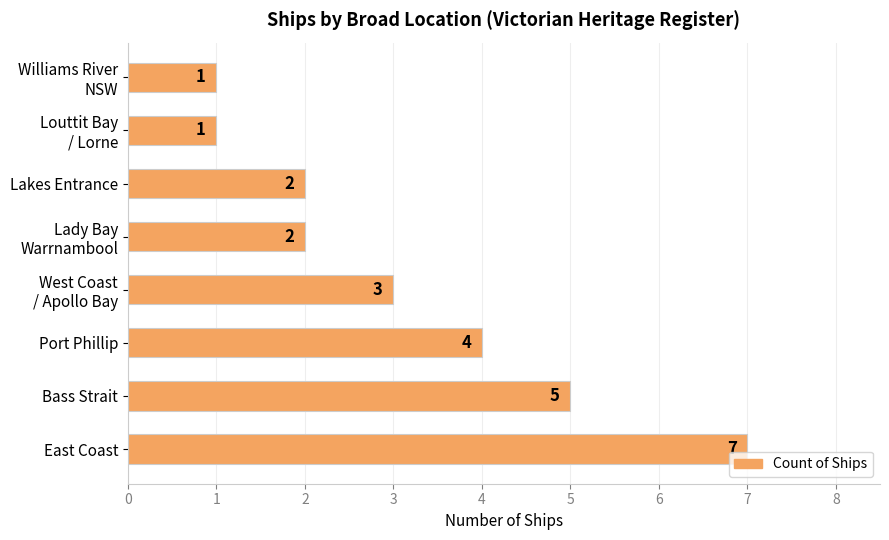

Which has a higher value, Lakes Entrance or East Coast?

East Coast